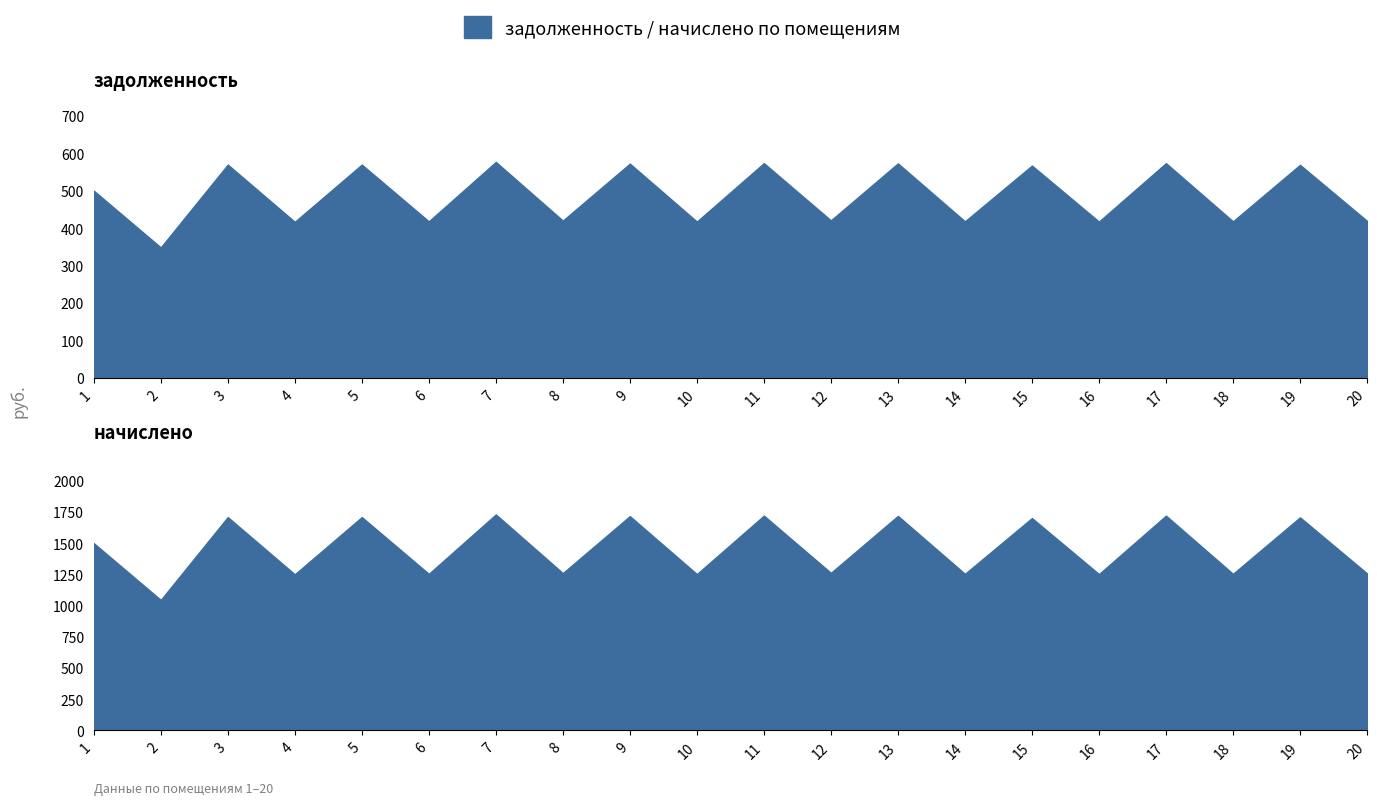

At which label does начислено first exceed 1499?

1